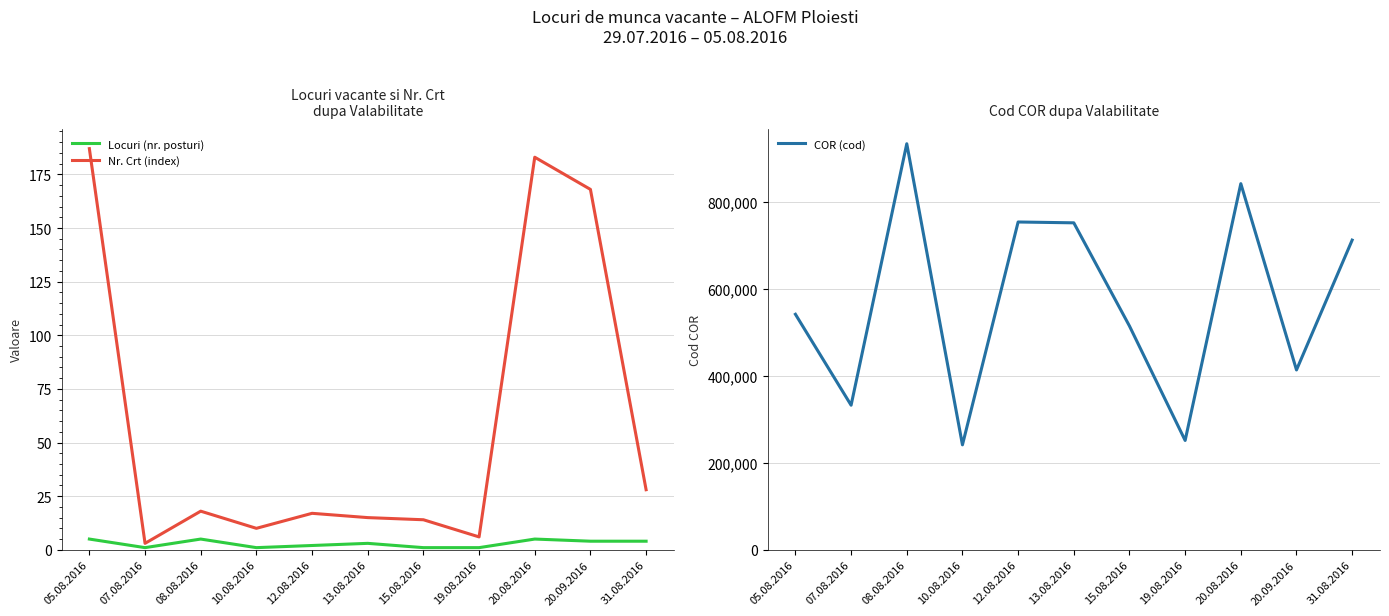

The Locuri (nr. posturi) series shows 2 at 31.08.2016. True or false?

False